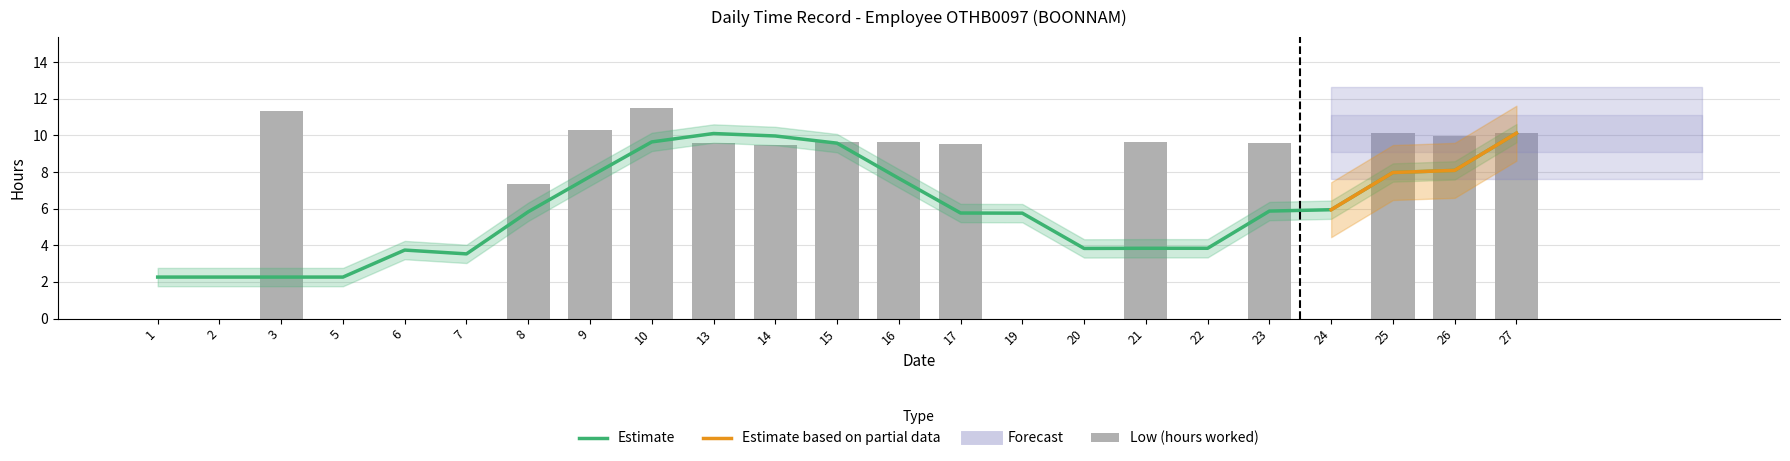

How many data points are less than 9?

10